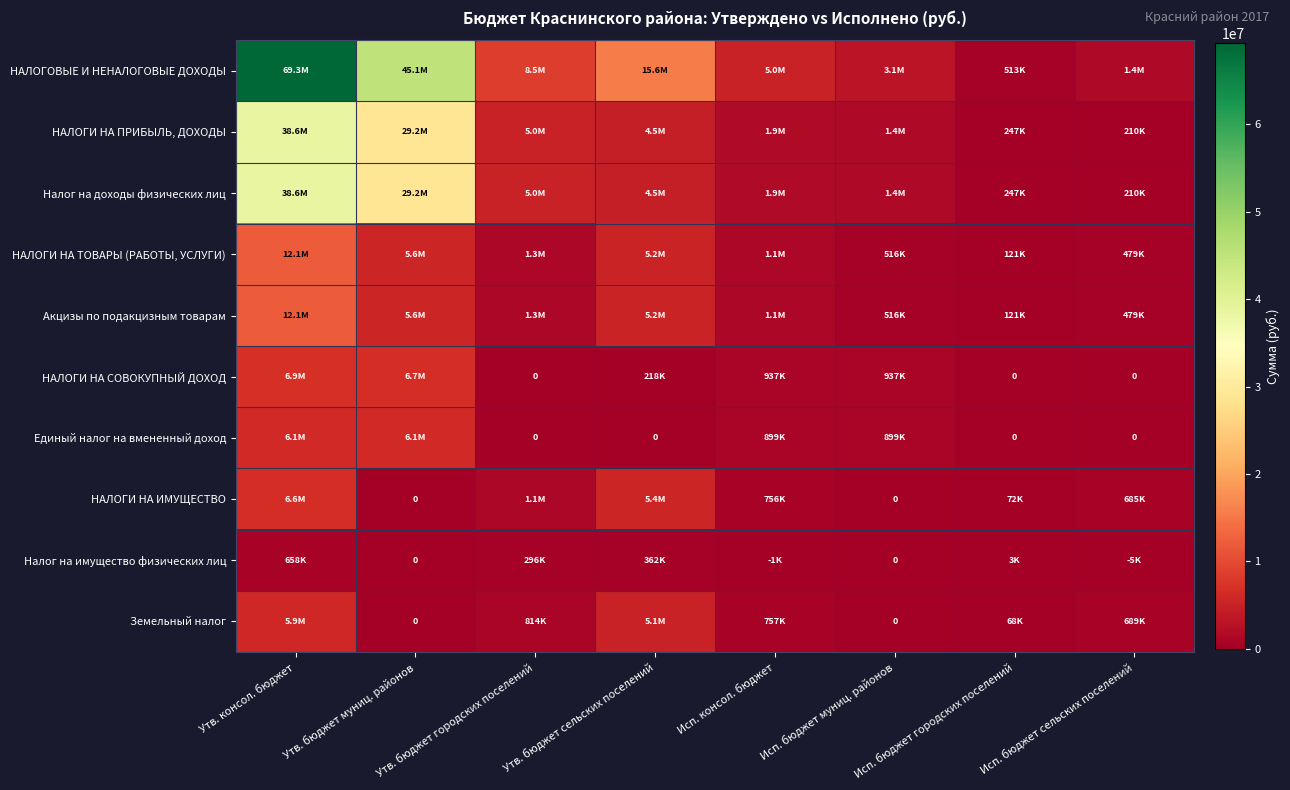

Is the value of НАЛОГИ НА ТОВАРЫ (РАБОТЫ, УСЛУГИ) at Утв. бюджет муниц. районов greater than the value of НАЛОГИ НА ИМУЩЕСТВО at Исп. консол. бюджет?

Yes